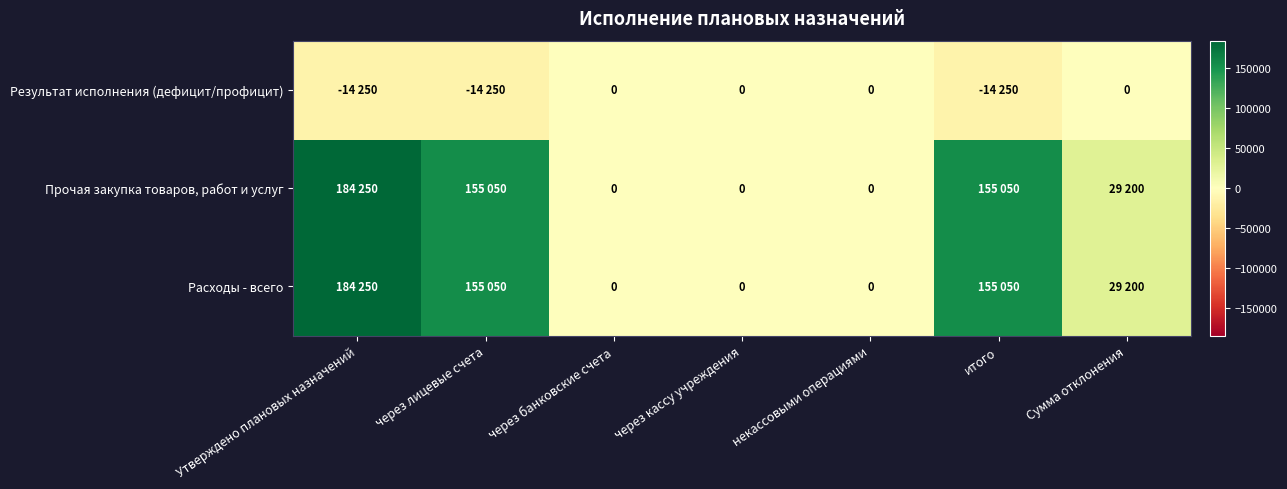

What is the difference between the highest and lowest values at итого?

169300